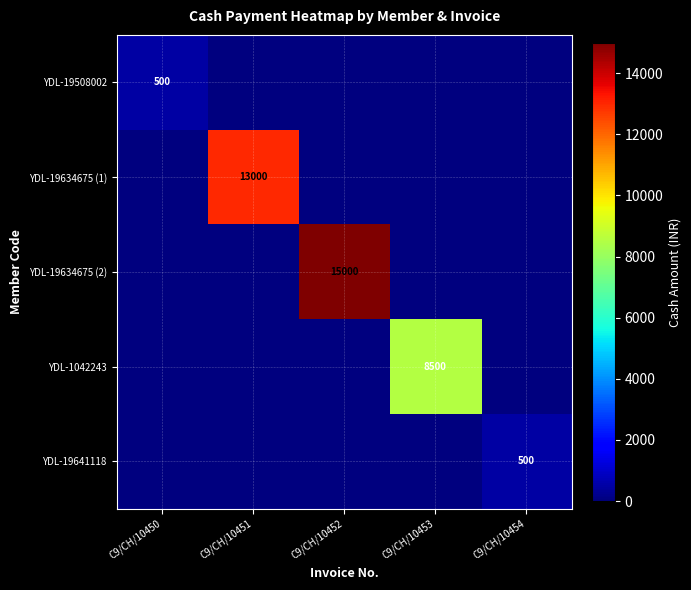

Is it true that YDL-1042243 equals 3523 at C9/CH/10453?

False